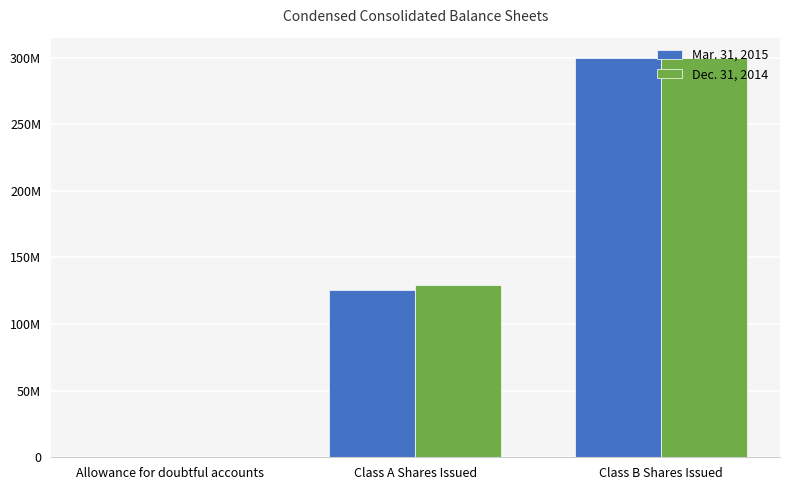

What are all the series names shown in the legend?

Mar. 31, 2015, Dec. 31, 2014